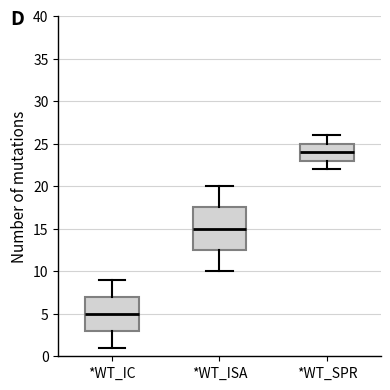

Which box's median line is the lowest?

*WT_IC